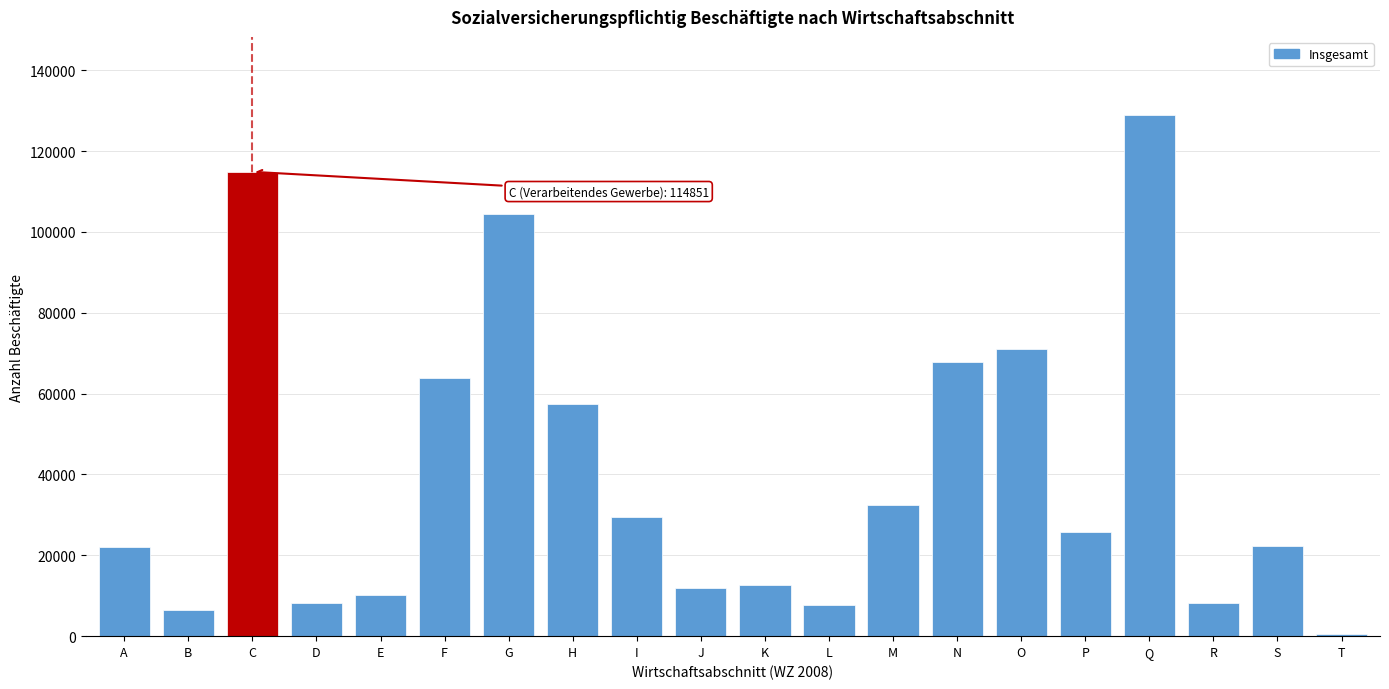

What is the difference between the values at F and R?

55681